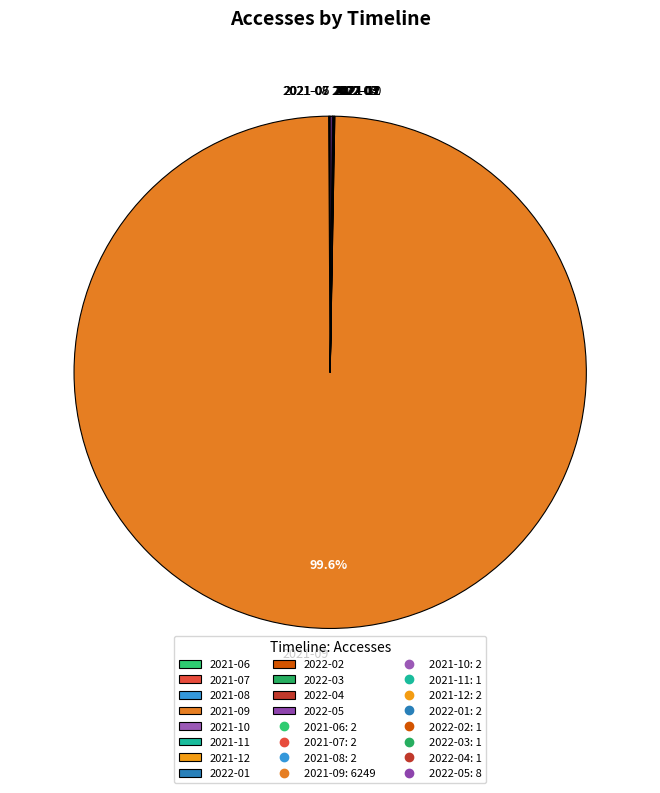

Which category has the biggest portion of the pie?

2021-09